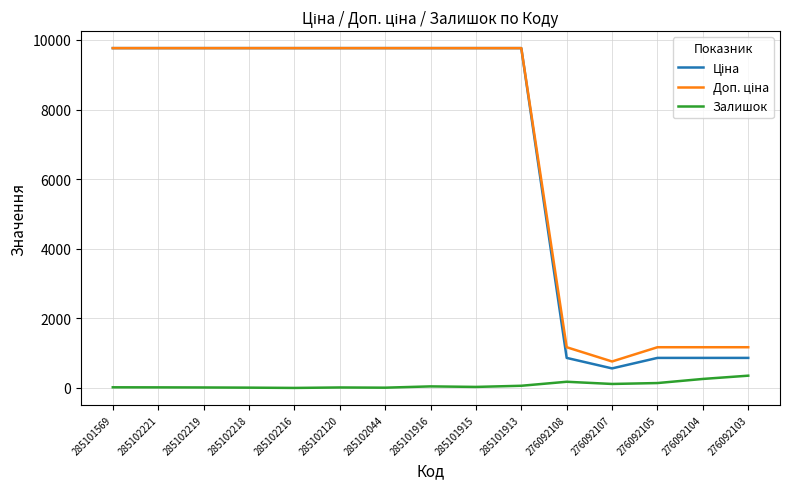

What is the total value across all series at 285102216?

19528.8